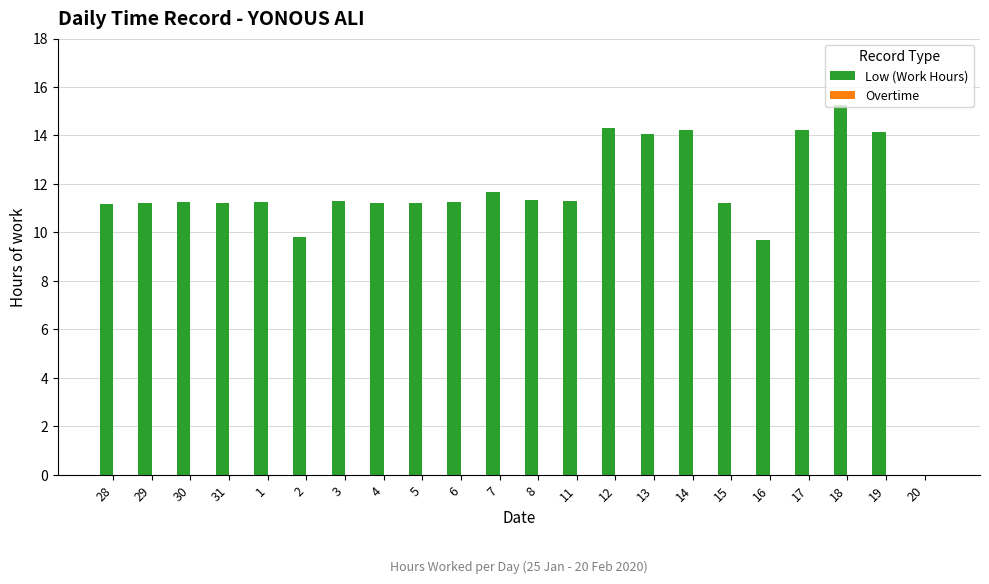

Is it true that the value at 16 is 9.7?

True